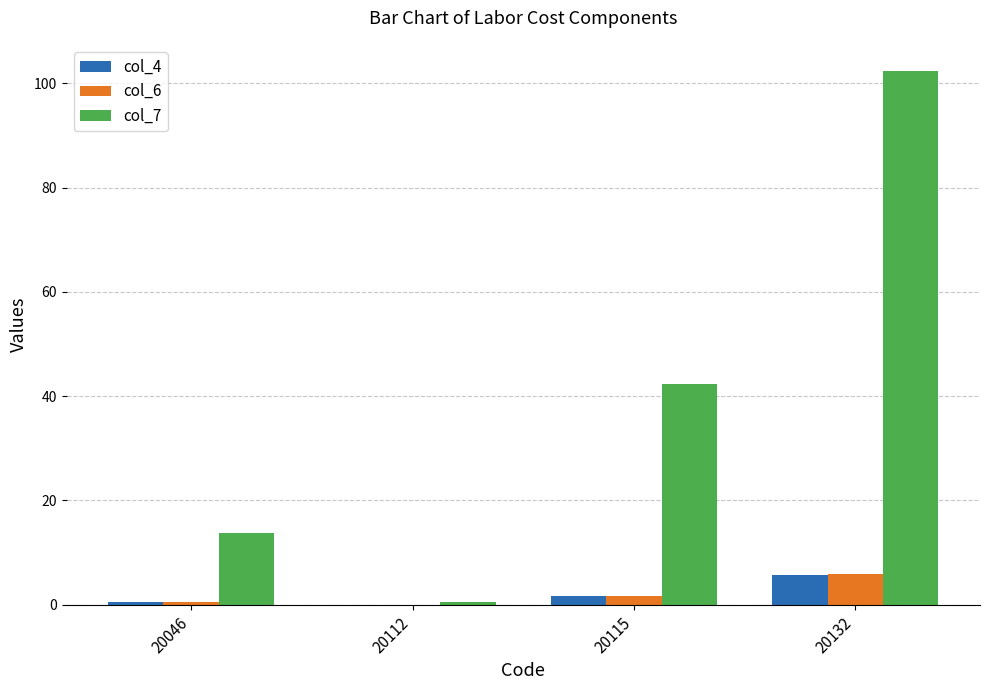

Which label corresponds to the largest value in the chart?

20132